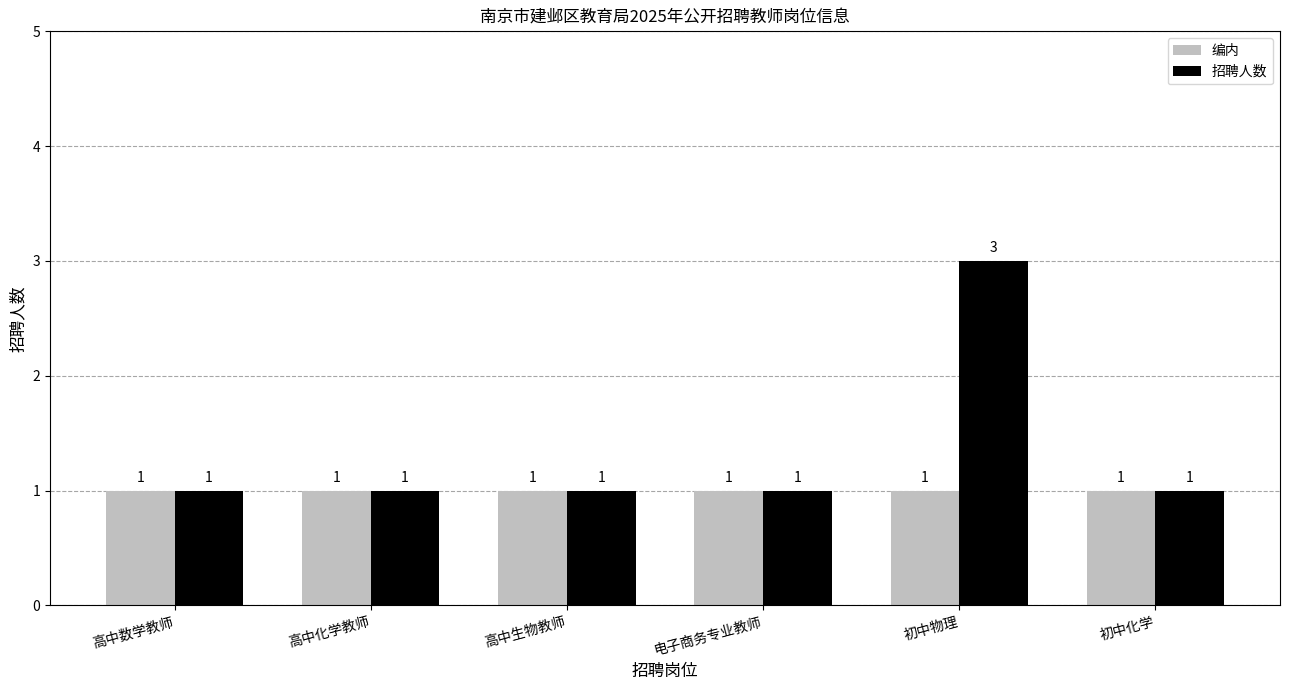

What is the spread (max minus min) of values at 初中物理?

2